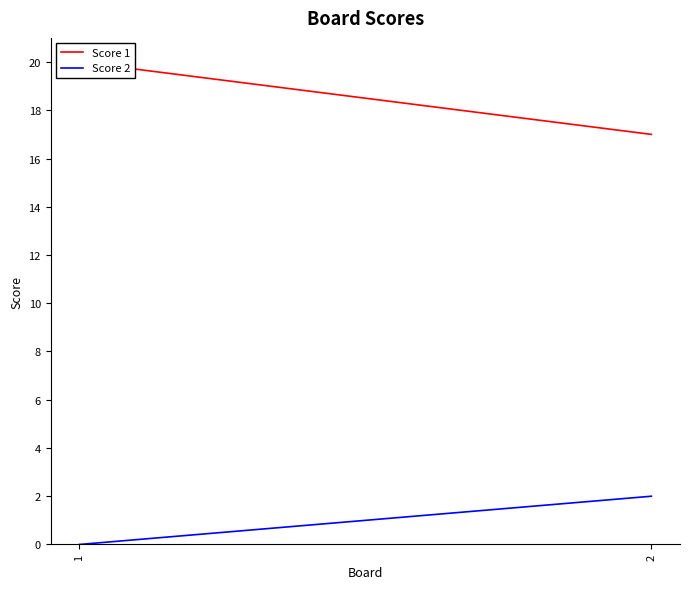

What is the approximate value of Score 1 at 2?

17